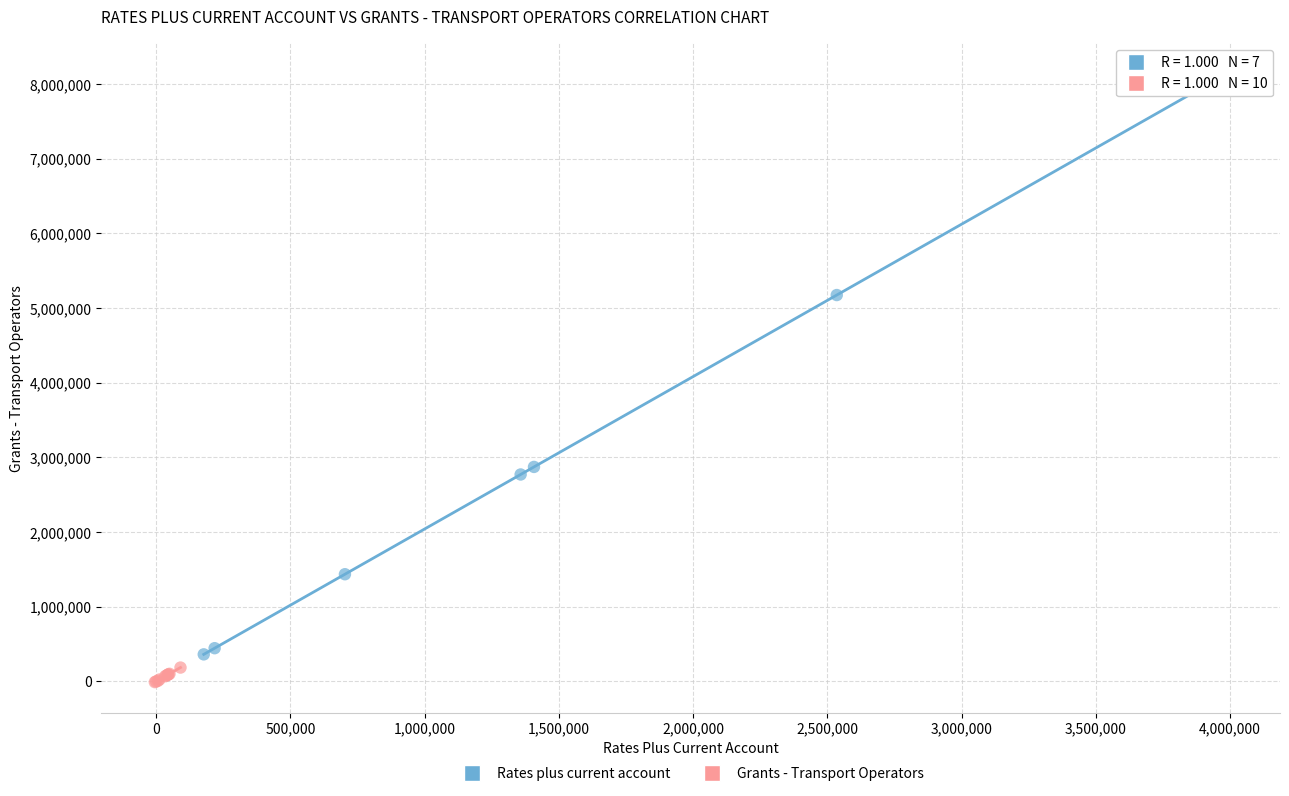

Which series has the largest Y range (max minus min)?

Rates plus current account